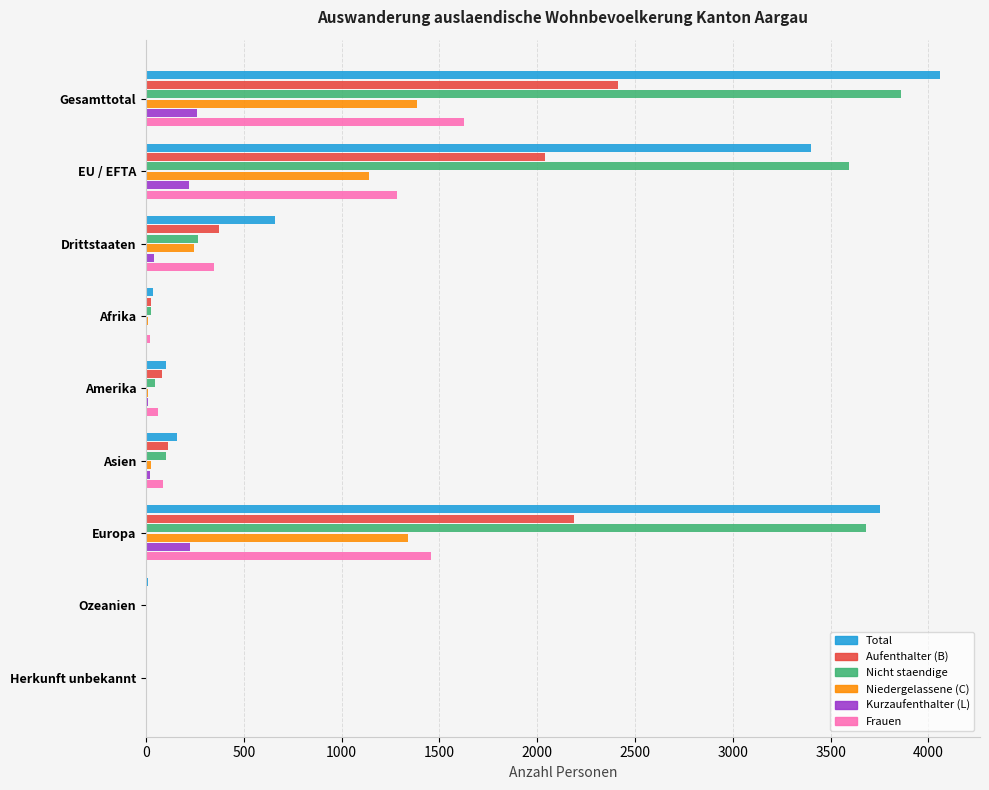

Which category has the highest value across all series?

Gesamttotal